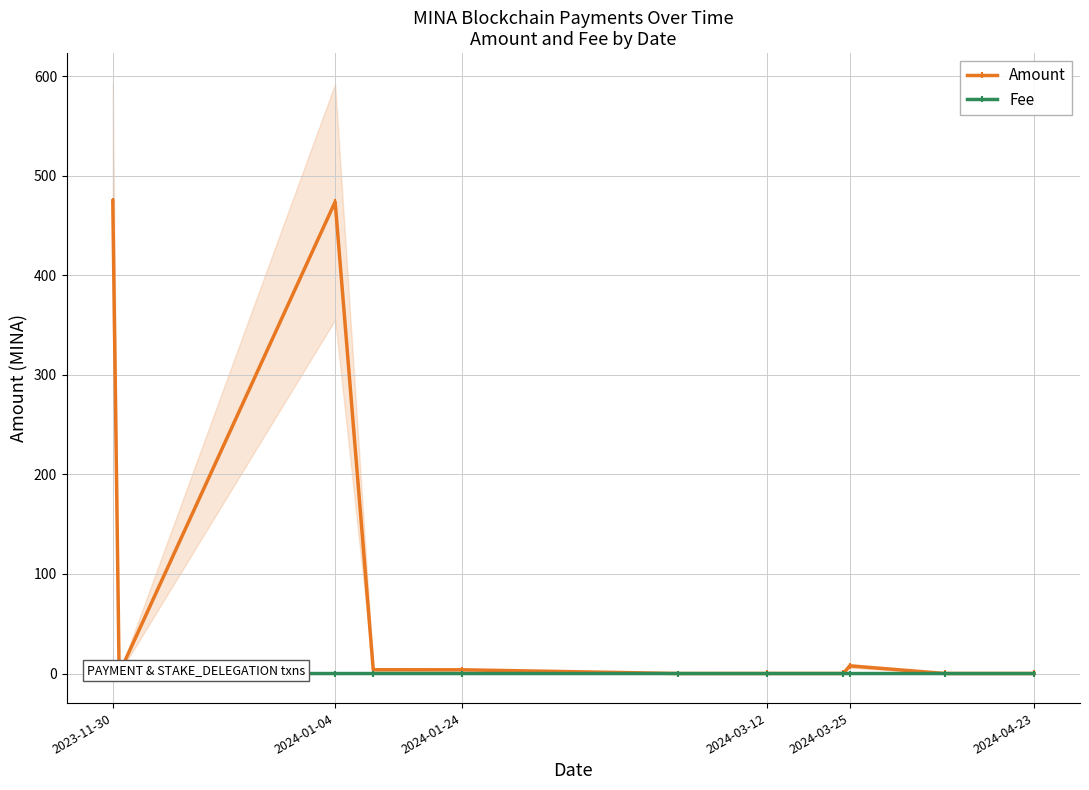

The value of Fee at 2024-01-04 is 0.0. True or false?

False